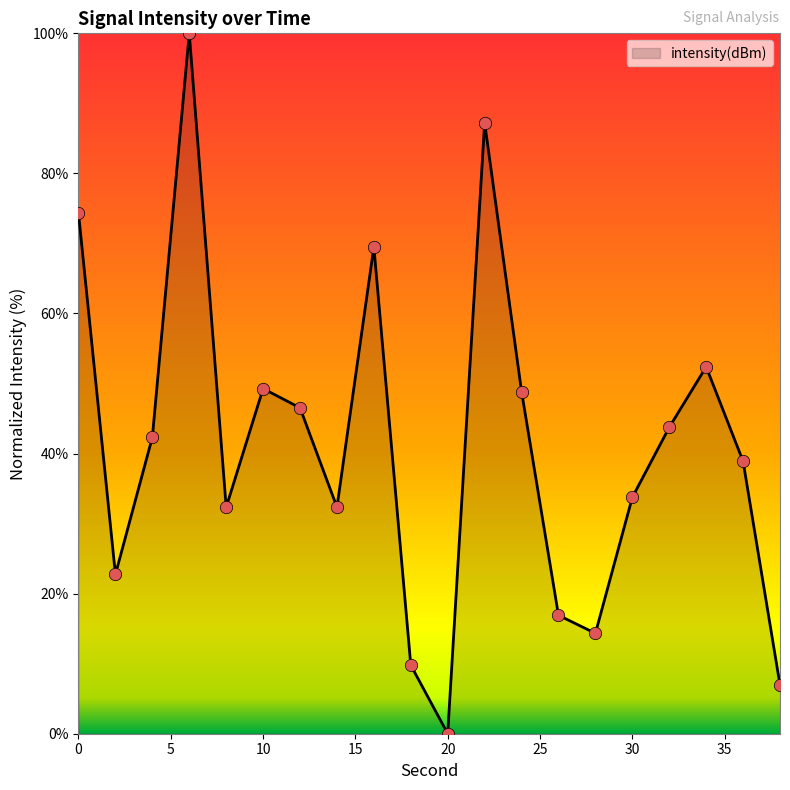

What is the greatest value displayed?

100.0